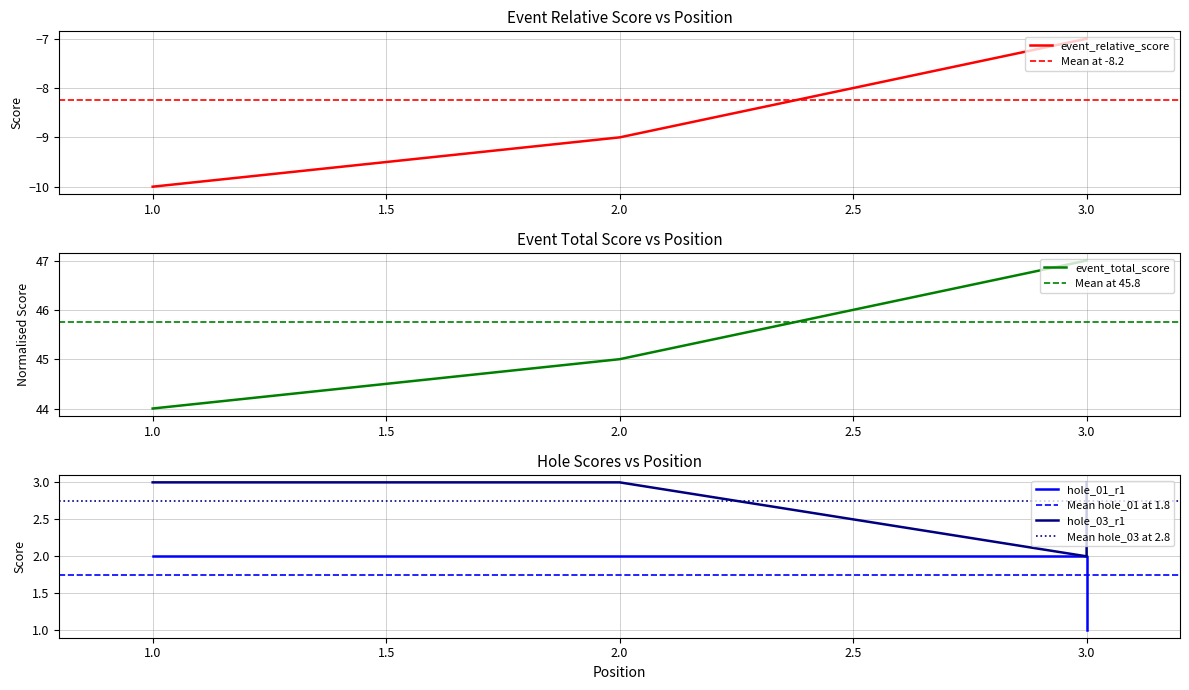

Does the chart have visible grid lines?

Yes